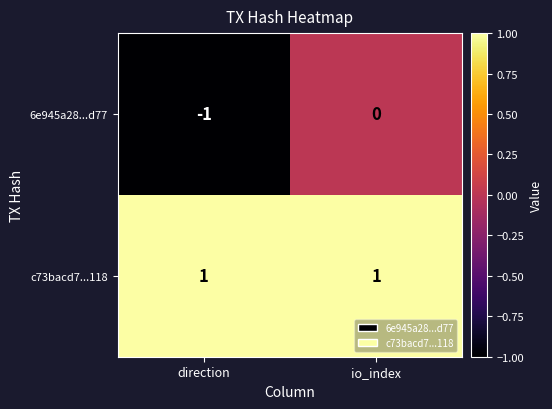

Rank the series at direction from lowest to highest value.

6e945a28...d77, c73bacd7...118